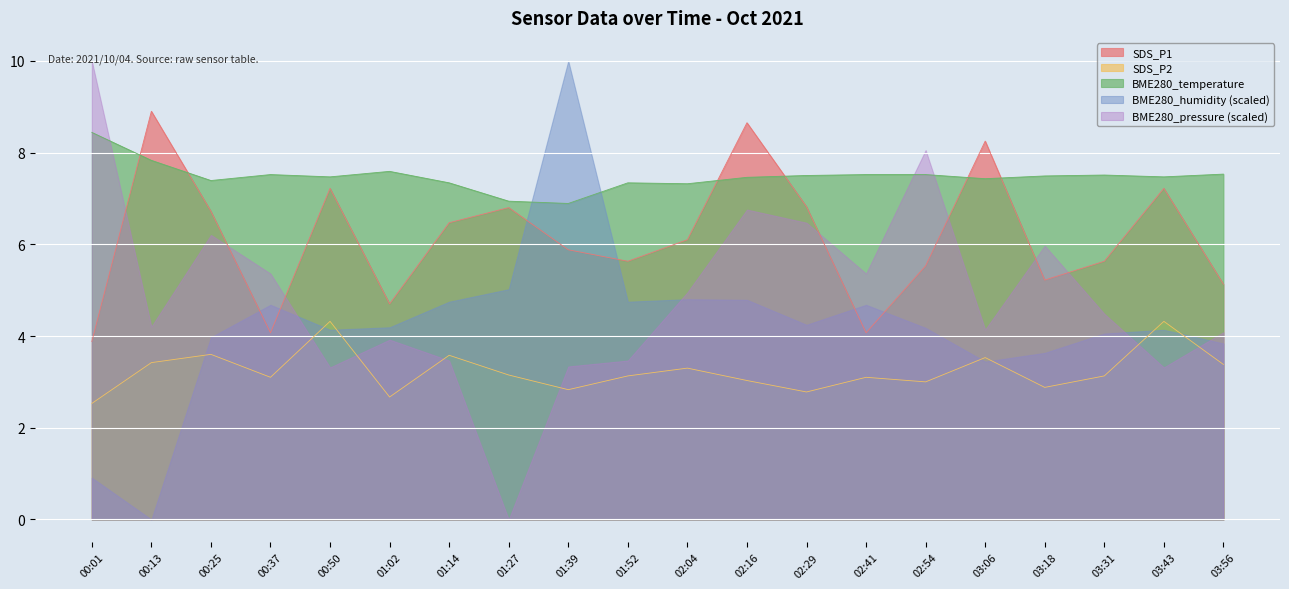

True or false: SDS_P2 has more than 1 points higher than both neighbors.

True